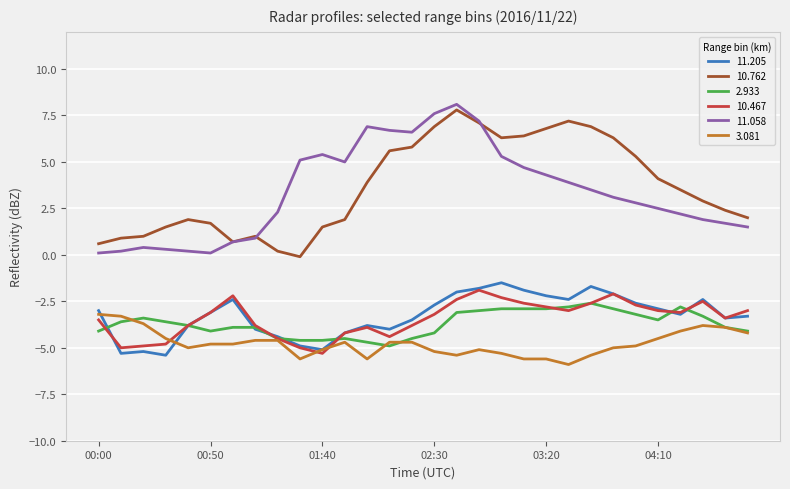

True or false: 10.762 and 10.467 intersect in this chart.

False